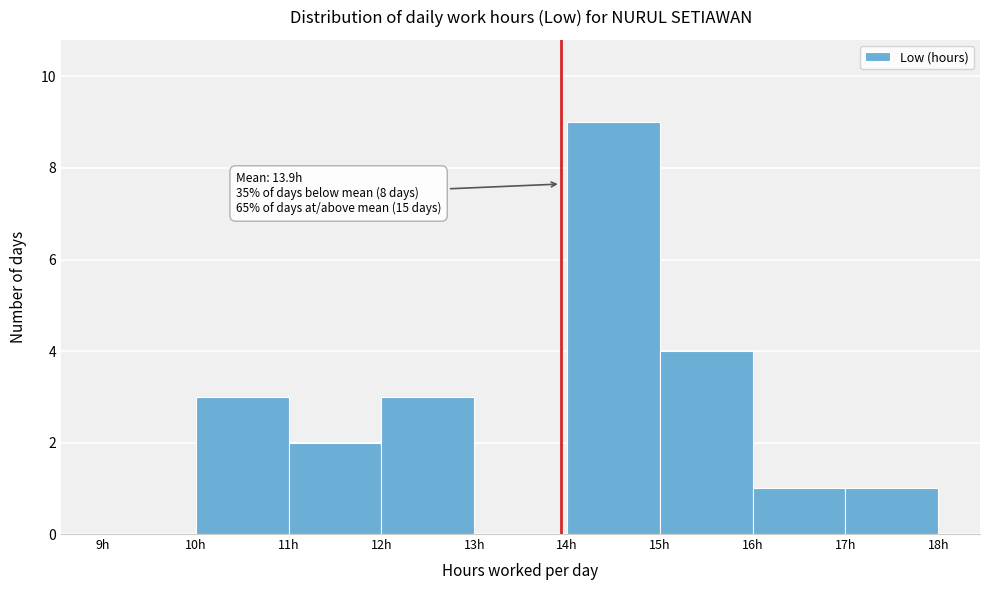

Over which range of the x-axis is the bar tallest?

14 to 15